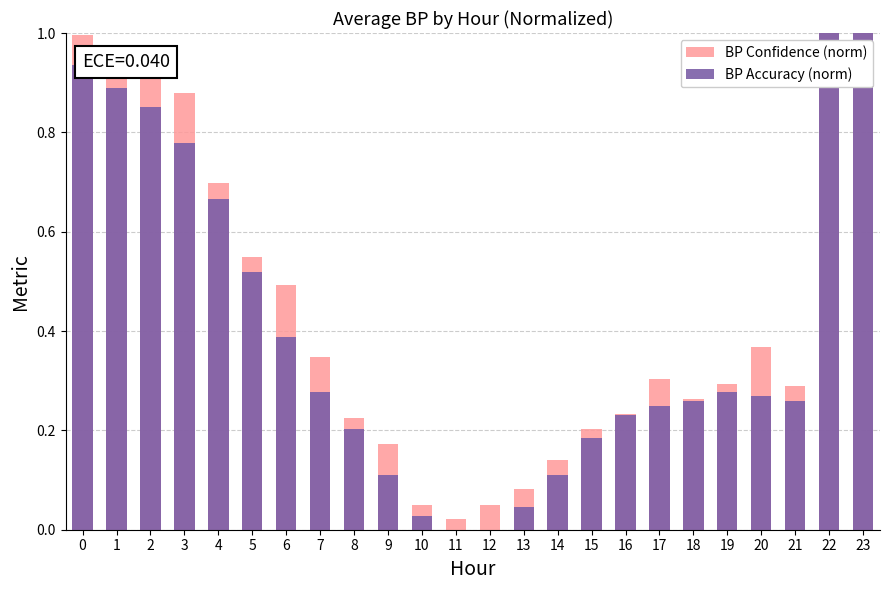

The BP Accuracy (norm) series shows 0.2 at 15. True or false?

True